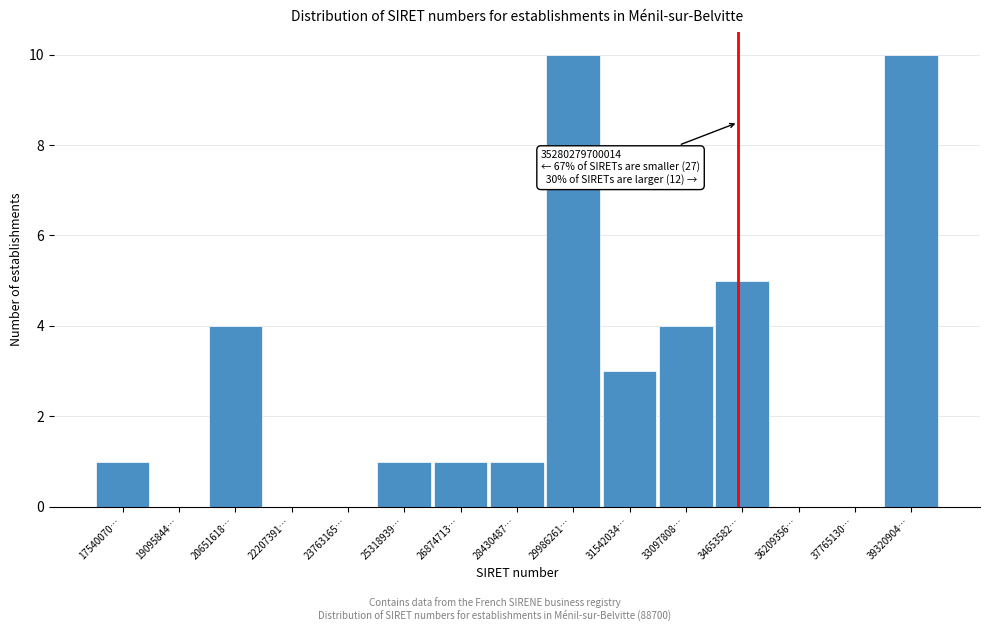

Reading left to right, list all the values displayed in this chart.

17540070…=1	19095844…=0	20651618…=4	22207391…=0	23763165…=0	25318939…=1	26874713…=1	28430487…=1	29986261…=10	31542034…=3	33097808…=4	34653582…=5	36209356…=0	37765130…=0	39320904…=10